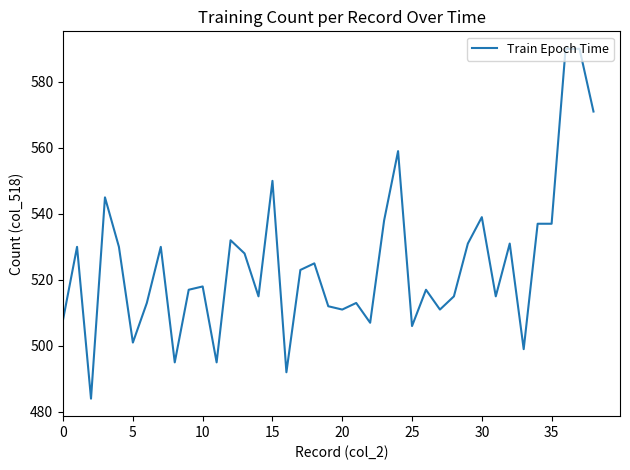

What is the maximum value shown in the chart?

590